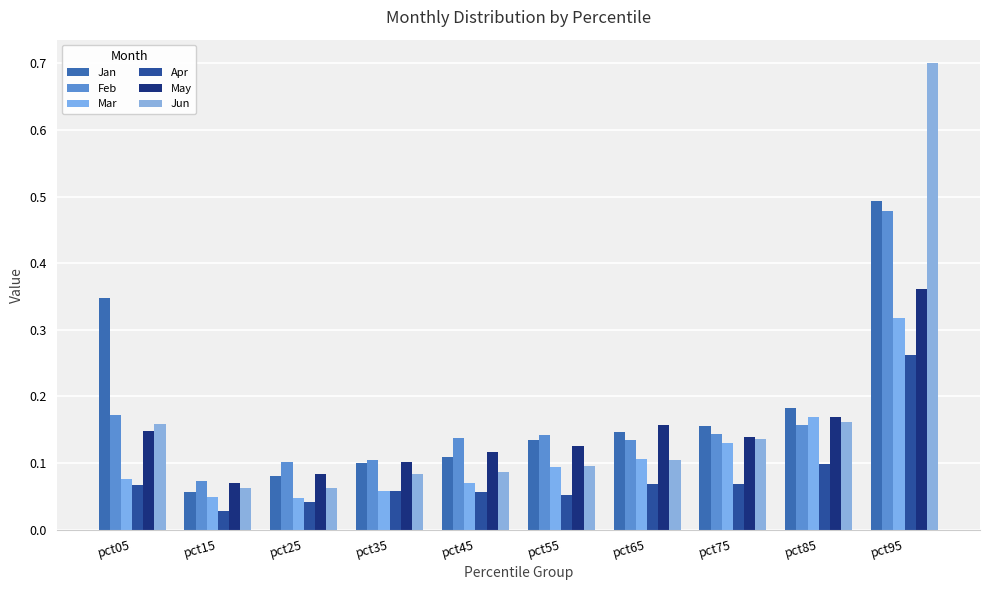

What is the total value across all series at pct05?

1.0